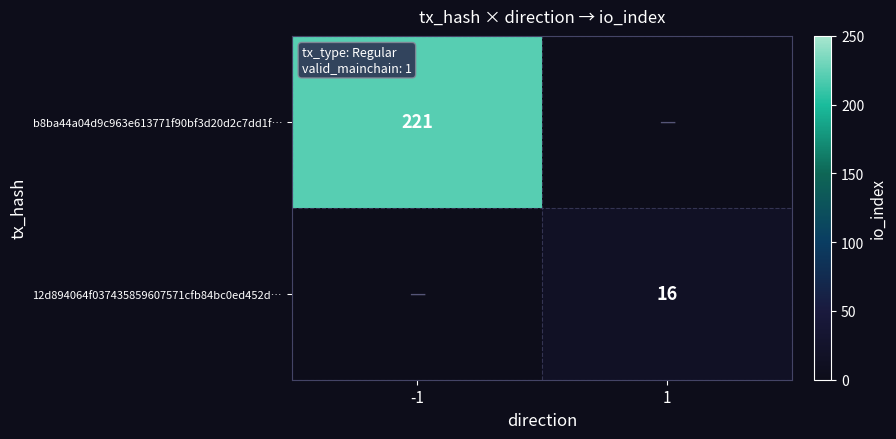

True or false: 12d894064f037435859607571cfb84bc0ed452d… has a value of 16 at 1.

True